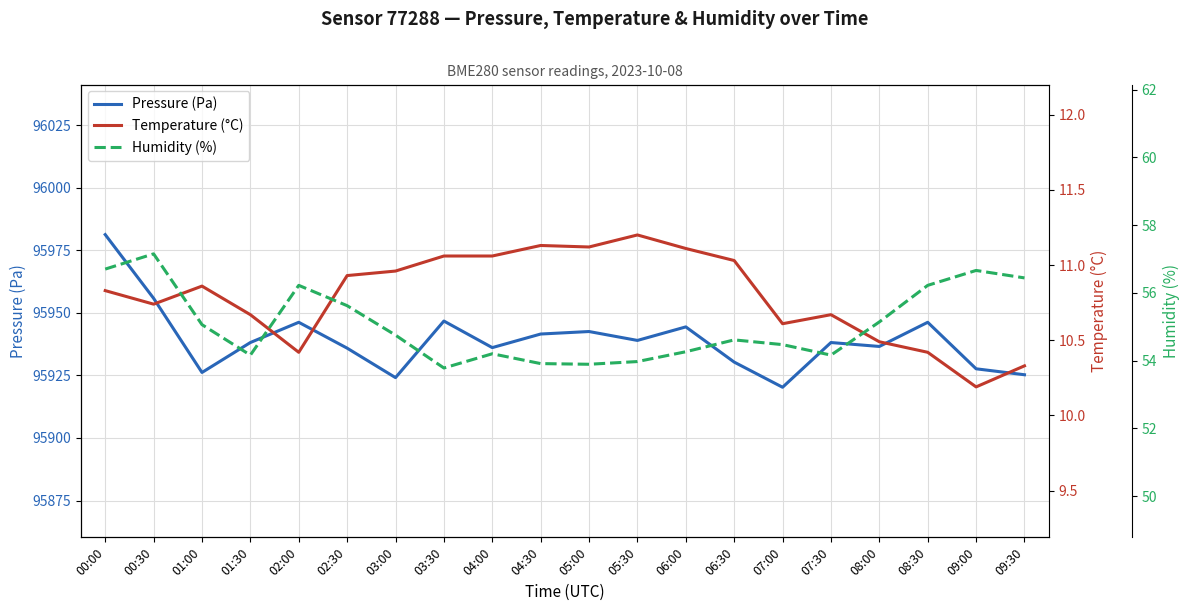

What is the minimum value for Humidity (%)?

53.8